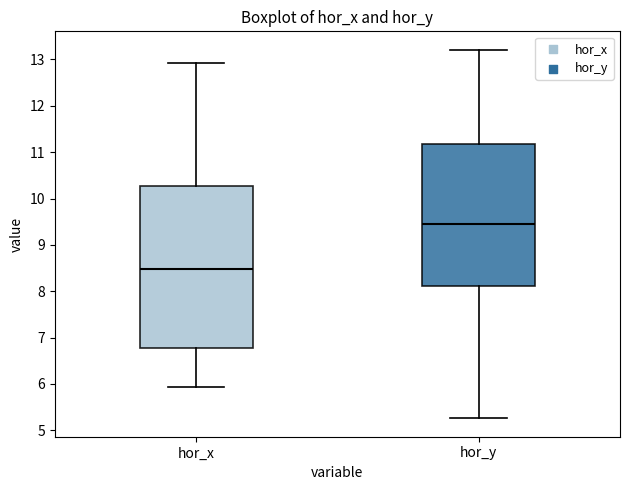

Reading left to right, read every box against the y-axis: the position of its median line, the range the box covers, and the ends of its whiskers. The values are not printed on the chart, so give them approximately, as read against the axis.

hor_x: median 8.5, box 6.8 to 10.3, whiskers 5.9 to 12.9
hor_y: median 9.5, box 8.1 to 11.2, whiskers 5.3 to 13.2